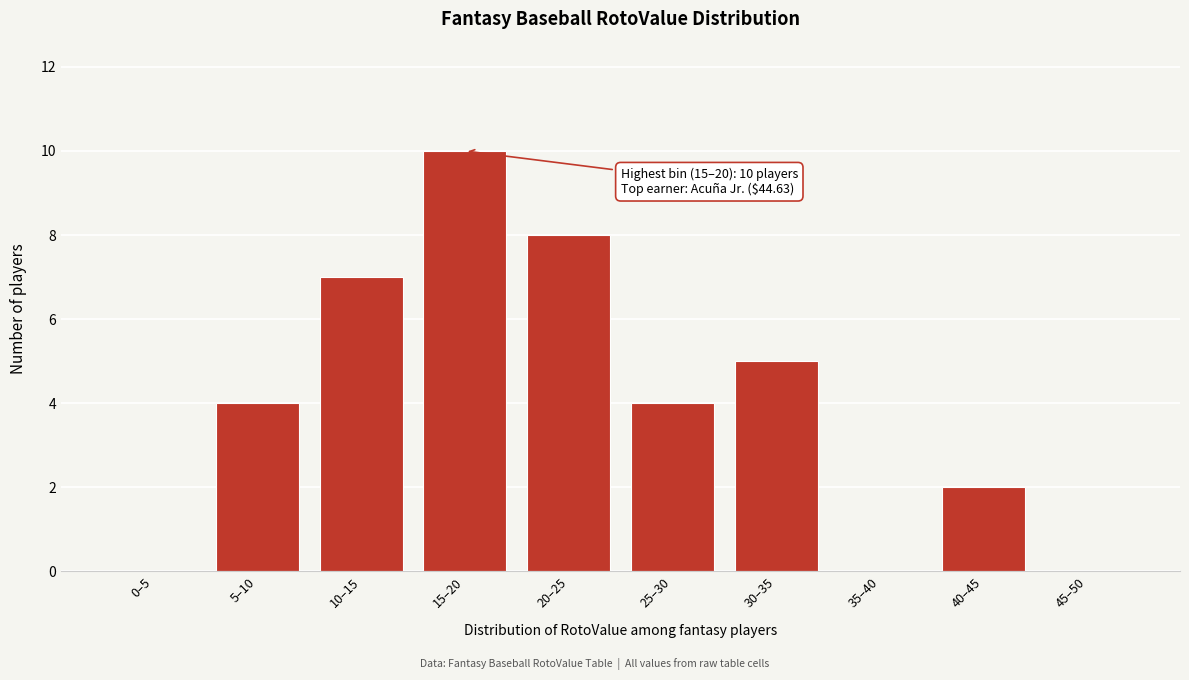

Reading left to right, list all the values displayed in this chart.

0–5=0	5–10=4	10–15=7	15–20=10	20–25=8	25–30=4	30–35=5	35–40=0	40–45=2	45–50=0